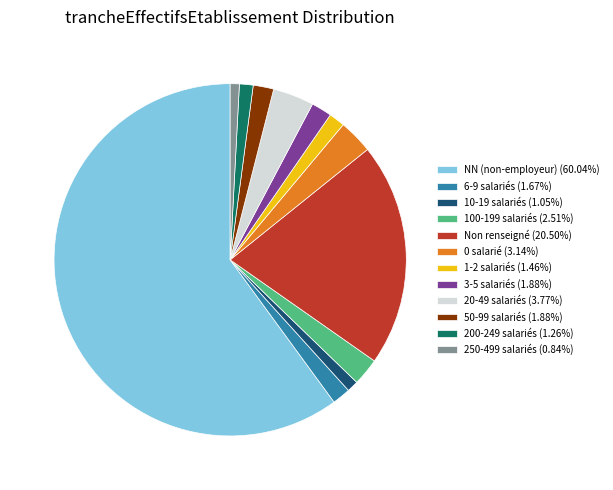

What is the ratio of the value at 50-99 salariés (1.88%) to the value at 6-9 salariés (1.67%)?

1.1